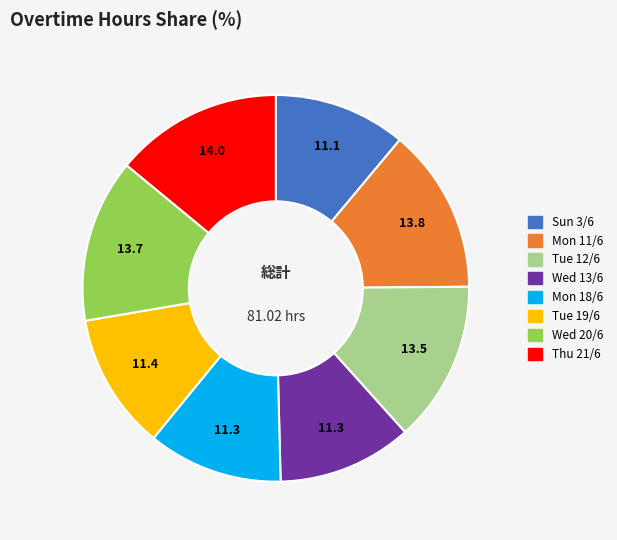

Is there a majority slice in this chart?

No